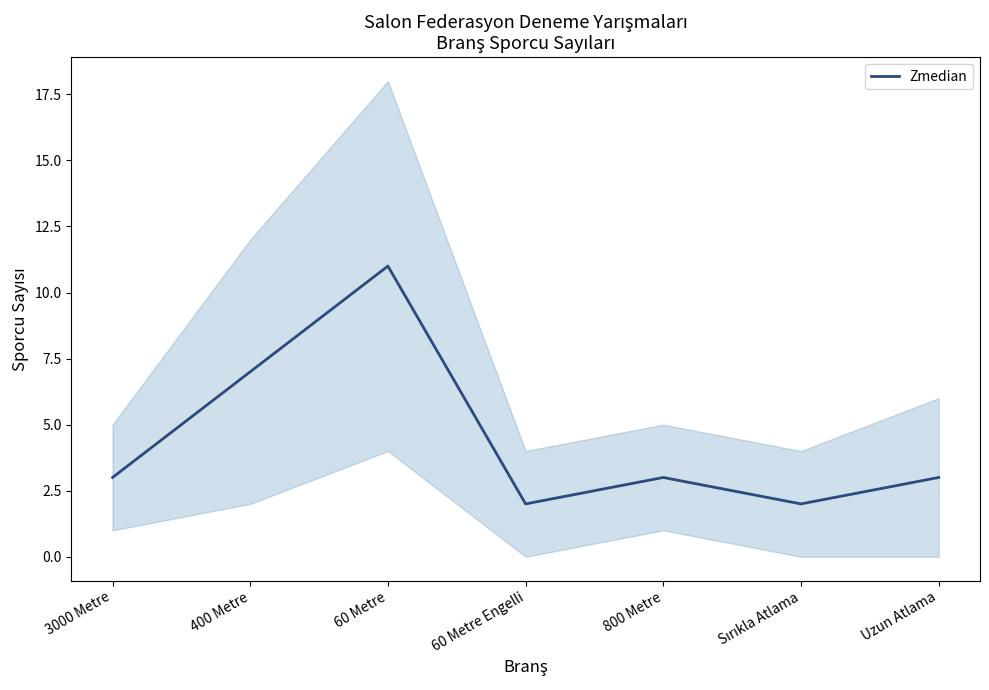

List the labels in order of value, smallest first.

60 Metre Engelli, Sırıkla Atlama, 3000 Metre, 800 Metre, Uzun Atlama, 400 Metre, 60 Metre